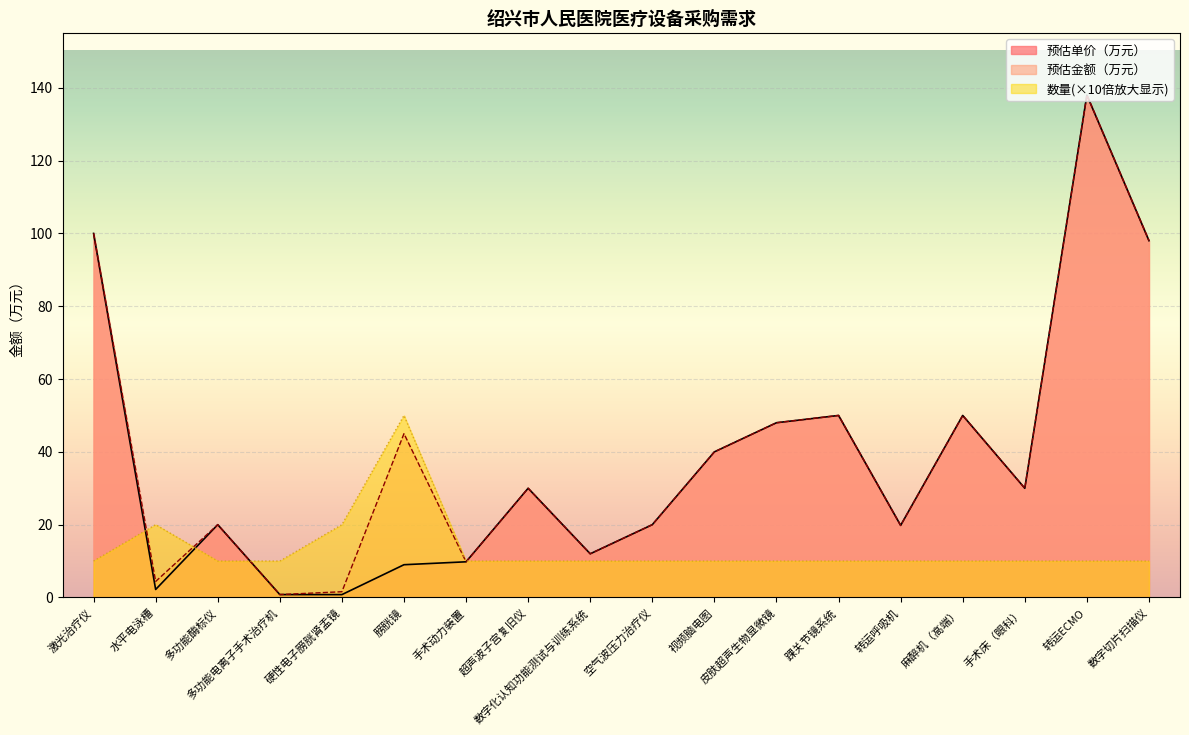

What is the smallest value displayed?

0.8